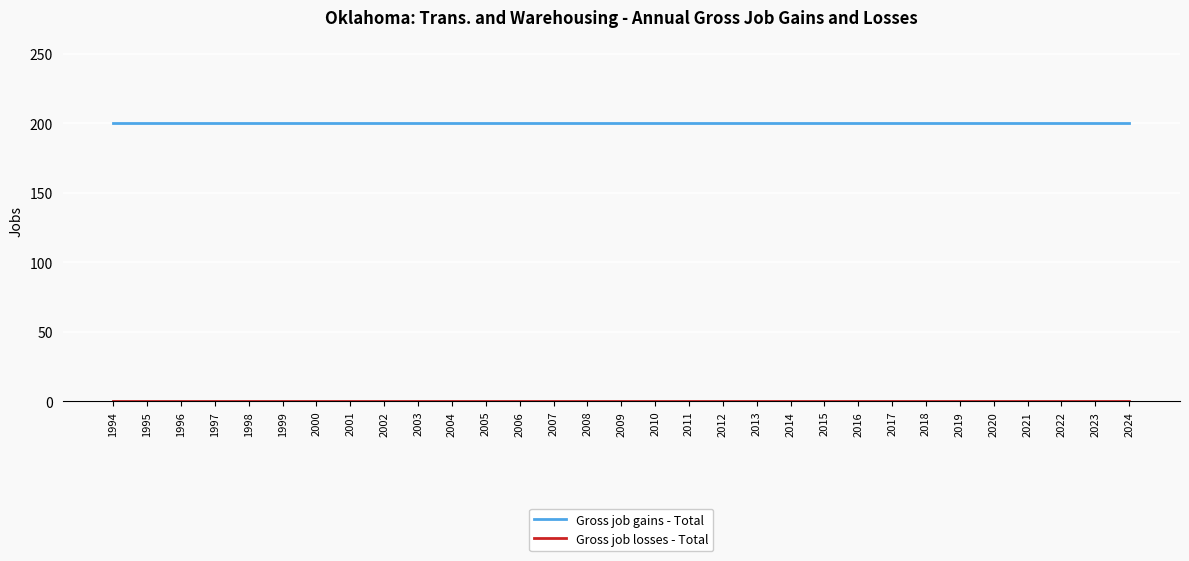

What is the total value across all series at 2016?

200